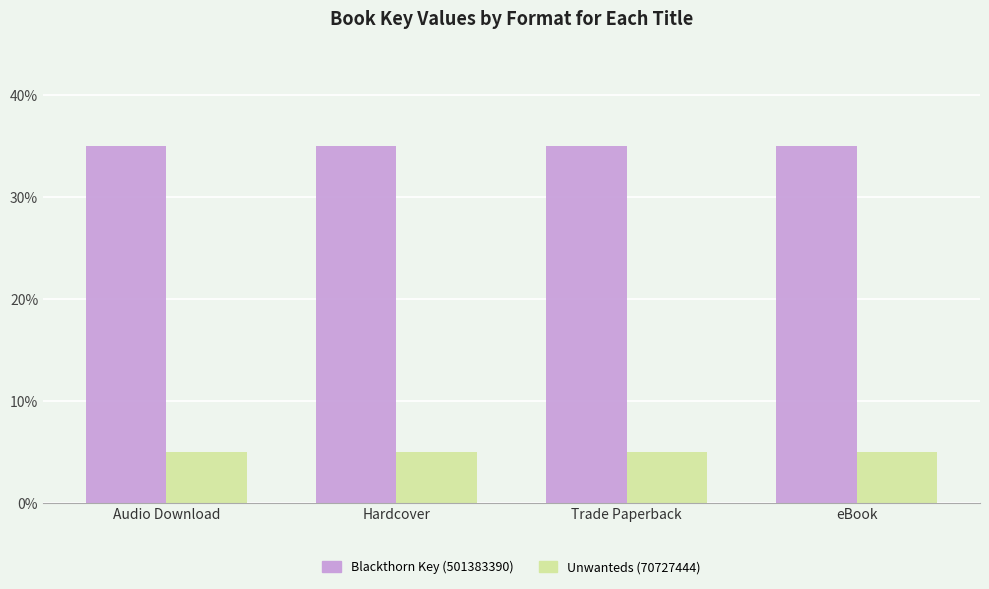

At eBook, list the series in order from largest to smallest.

Blackthorn Key (501383390), Unwanteds (70727444)